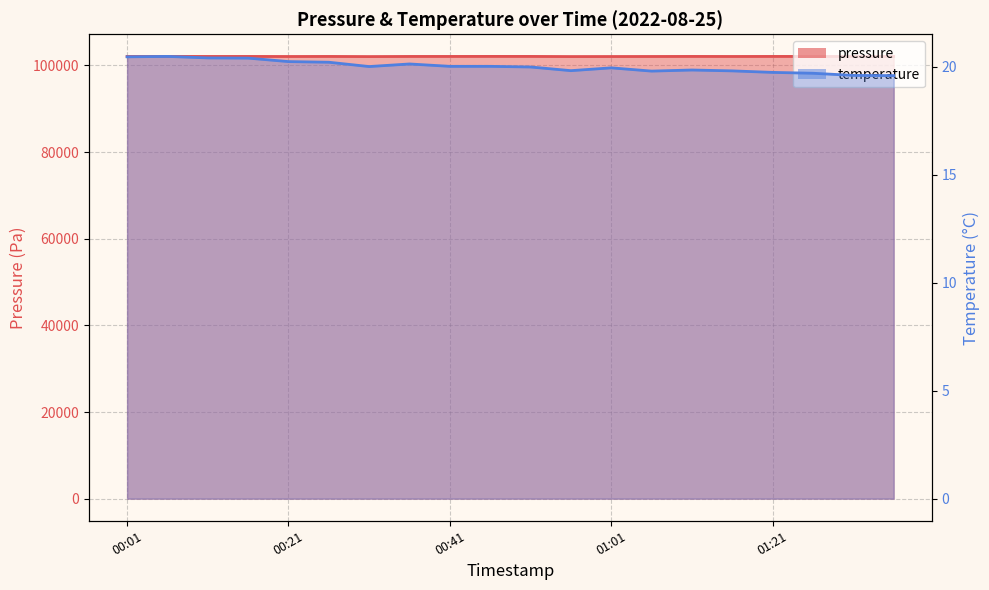

True or false: temperature and pressure intersect in this chart.

False